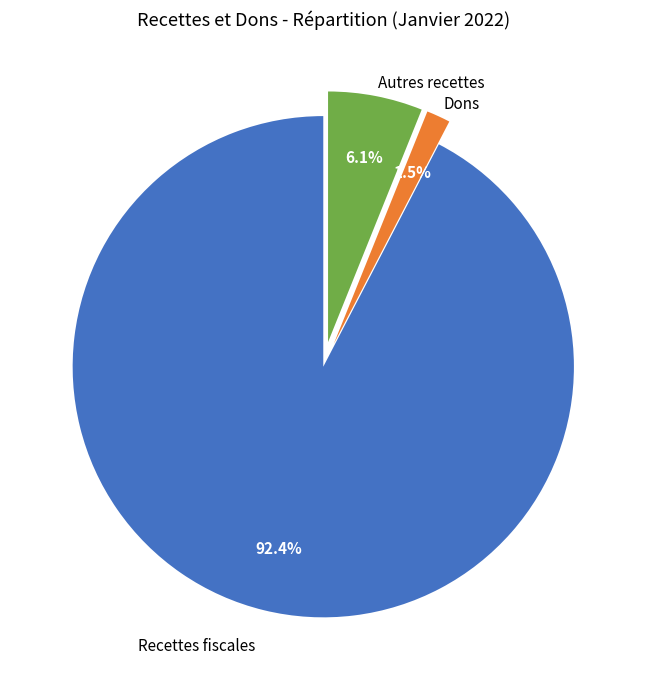

How many slices are in this pie chart?

3